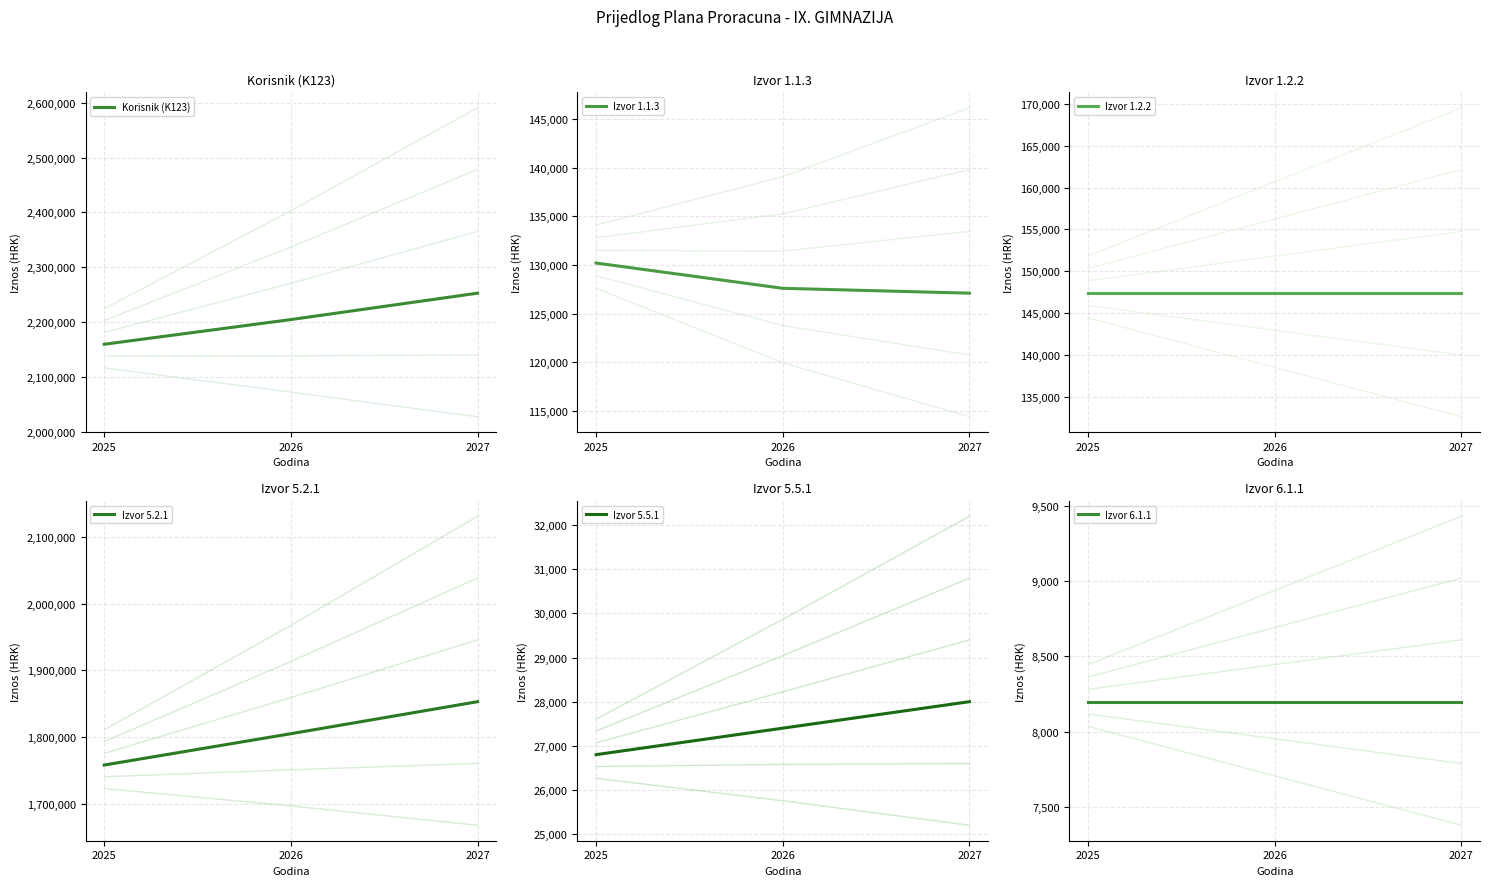

List the labels in order of Izvor 1.2.2 value, largest first.

2025, 2026, 2027